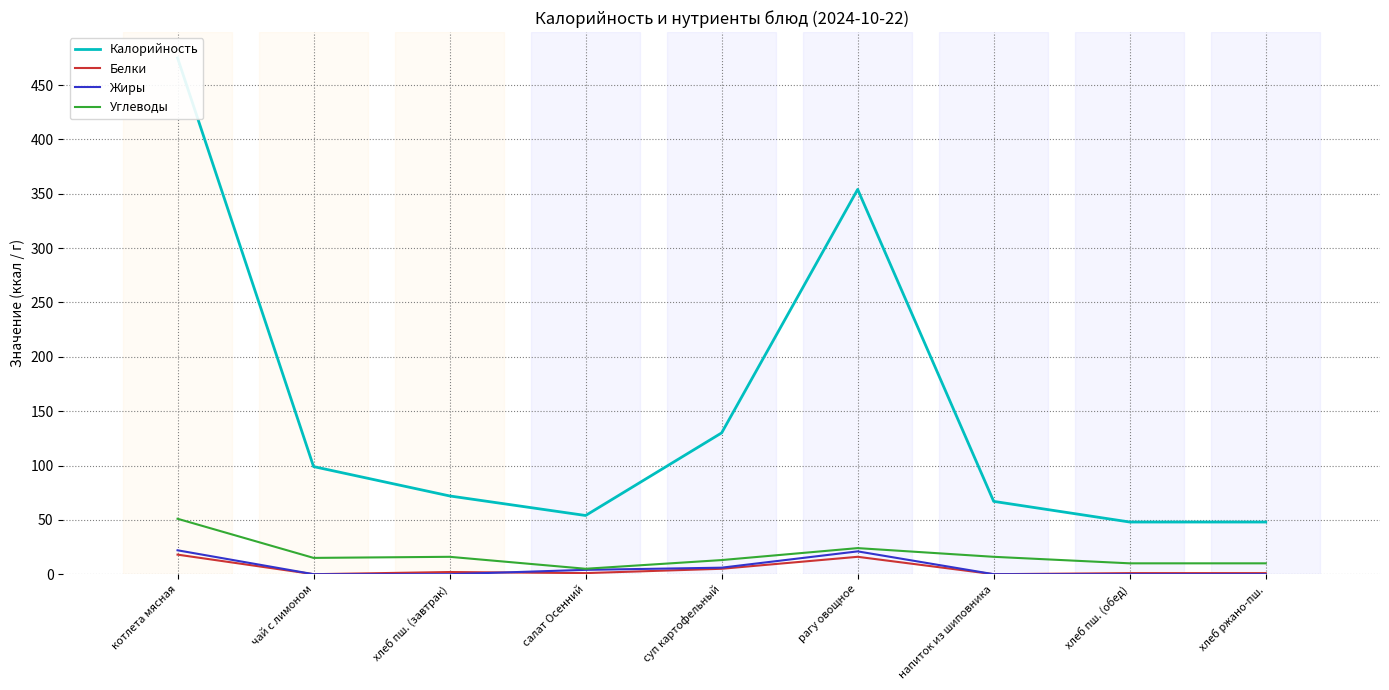

True or false: Углеводы and Белки intersect in this chart.

False